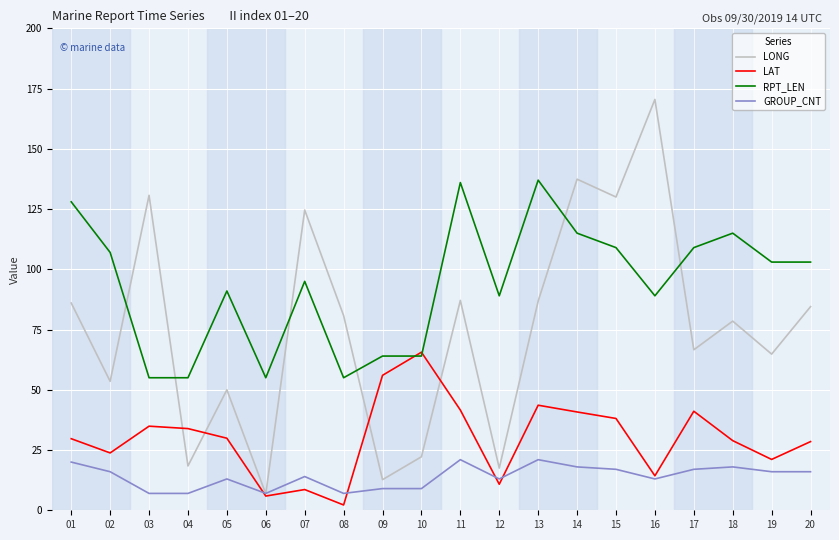

What is the average value of the LONG series?

75.5